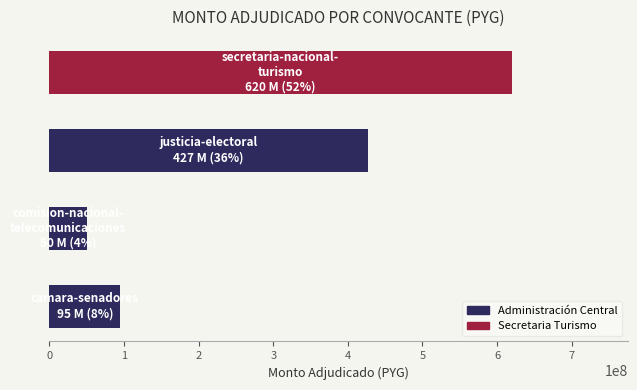

What is the greatest value displayed?

620000000